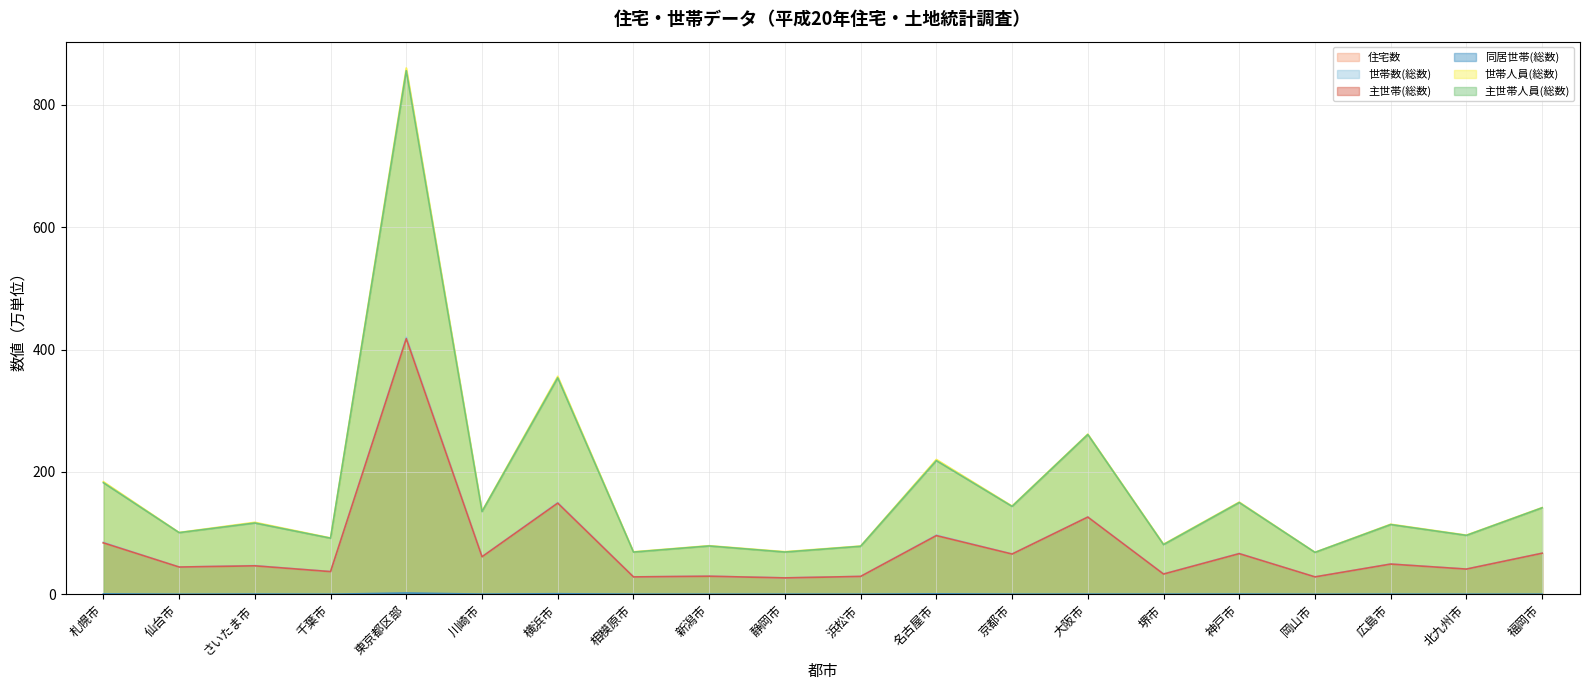

Reading left to right, extract all data points from this chart.

住宅数: 札幌市=84.1	仙台市=44.6	さいたま市=46.6	千葉市=37.1	東京都区部=417.8	川崎市=61.3	横浜市=149.0	相模原市=28.5	新潟市=29.6	静岡市=26.8	浜松市=29.2	名古屋市=96.0	京都市=65.8	大阪市=126.2	堺市=33.1	神戸市=66.5	岡山市=28.5	広島市=49.4	北九州市=41.2	福岡市=67.1
世帯数(総数): 札幌市=84.8	仙台市=44.7	さいたま市=47.0	千葉市=37.3	東京都区部=419.9	川崎市=61.7	横浜市=150.0	相模原市=28.7	新潟市=29.7	静岡市=27.1	浜松市=29.4	名古屋市=96.8	京都市=66.1	大阪市=126.5	堺市=33.4	神戸市=66.9	岡山市=28.6	広島市=49.7	北九州市=41.4	福岡市=67.3
主世帯(総数): 札幌市=84.1	仙台市=44.6	さいたま市=46.6	千葉市=37.1	東京都区部=417.8	川崎市=61.3	横浜市=149.0	相模原市=28.5	新潟市=29.6	静岡市=26.8	浜松市=29.2	名古屋市=96.0	京都市=65.8	大阪市=126.2	堺市=33.1	神戸市=66.5	岡山市=28.5	広島市=49.4	北九州市=41.2	福岡市=67.1
同居世帯(総数): 札幌市=0.7	仙台市=0.1	さいたま市=0.4	千葉市=0.2	東京都区部=2.2	川崎市=0.4	横浜市=1.0	相模原市=0.2	新潟市=0.2	静岡市=0.2	浜松市=0.2	名古屋市=0.8	京都市=0.3	大阪市=0.3	堺市=0.3	神戸市=0.4	岡山市=0.1	広島市=0.3	北九州市=0.2	福岡市=0.2
世帯人員(総数): 札幌市=184.1	仙台市=101.1	さいたま市=117.7	千葉市=92.2	東京都区部=860.1	川崎市=136.0	横浜市=356.3	相模原市=69.5	新潟市=79.5	静岡市=69.7	浜松市=78.9	名古屋市=220.4	京都市=144.3	大阪市=261.8	堺市=82.0	神戸市=150.8	岡山市=68.8	広島市=114.6	北九州市=96.8	福岡市=141.8
主世帯人員(総数): 札幌市=182.4	仙台市=100.8	さいたま市=116.5	千葉市=91.7	東京都区部=855.6	川崎市=135.2	横浜市=353.8	相模原市=69.0	新潟市=79.0	静岡市=69.1	浜松市=78.5	名古屋市=218.5	京都市=143.7	大阪市=261.1	堺市=81.2	神戸市=150.0	岡山市=68.5	広島市=114.0	北九州市=96.3	福岡市=141.4